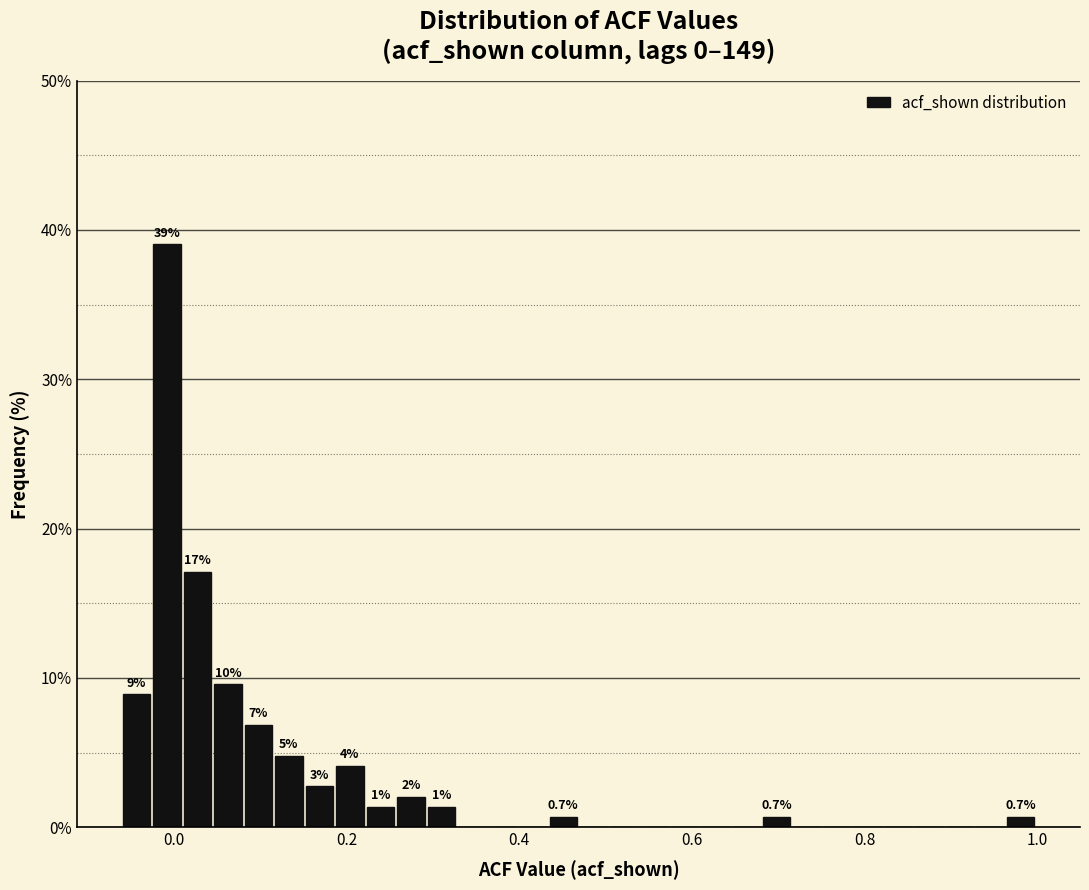

Around what value on the x-axis is the tallest bar? Give the approximate position of its centre, as read against the axis.

0.00